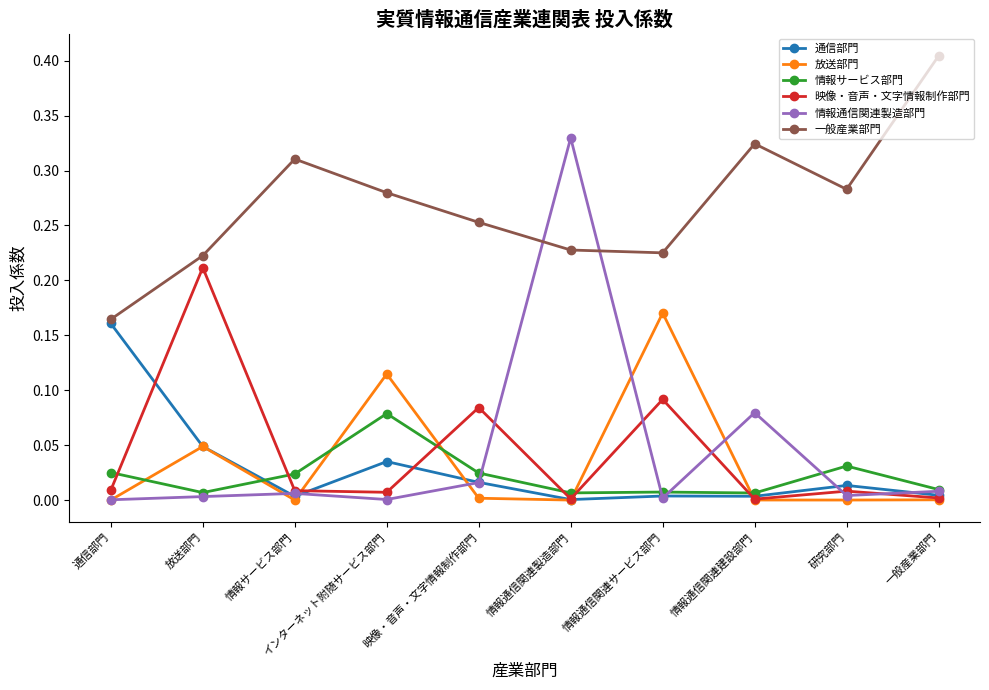

At which category does 情報サービス部門 reach its first local valley?

放送部門